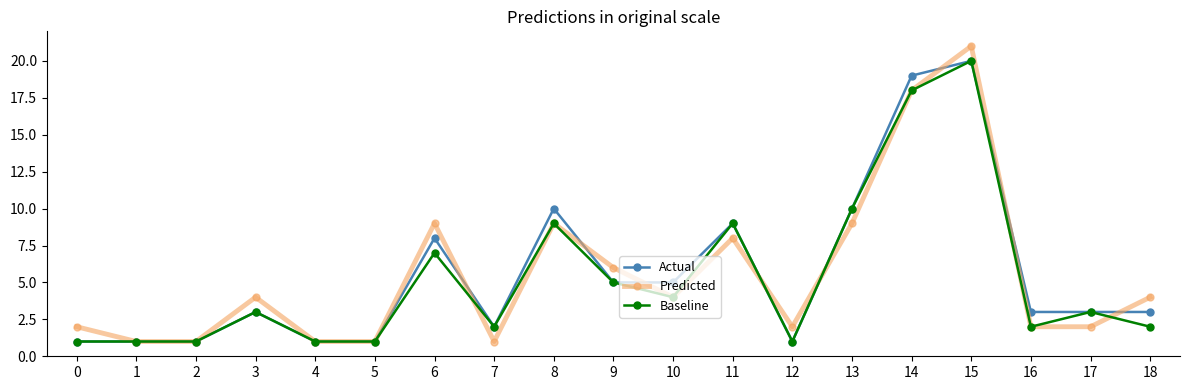

What are all the series names shown in the legend?

Actual, Predicted, Baseline